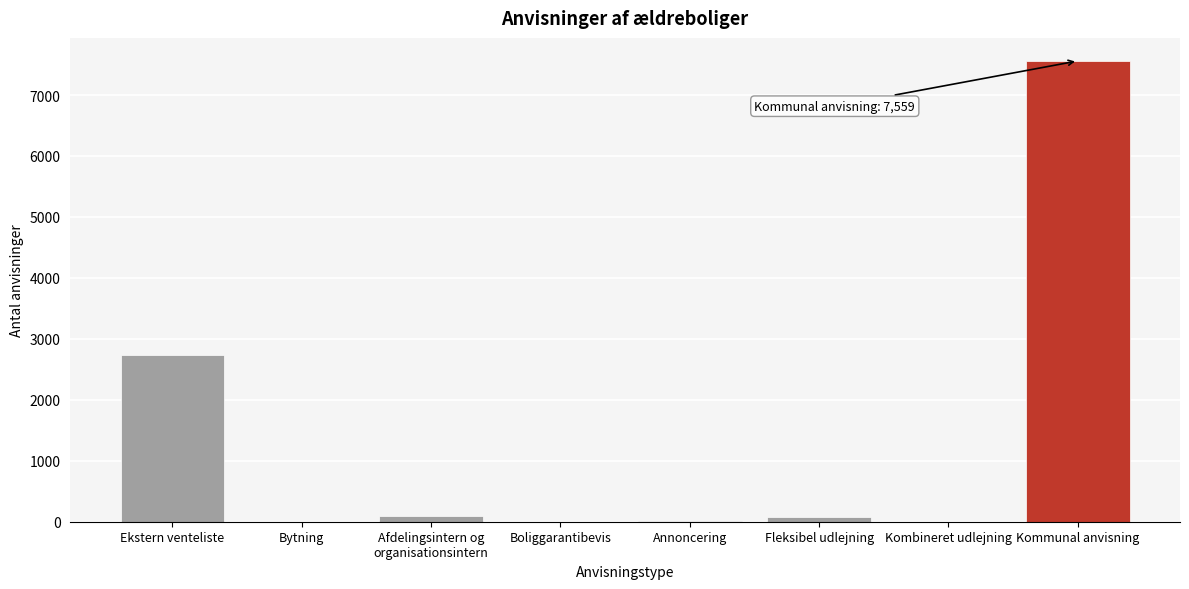

What is the maximum value shown in the chart?

7559